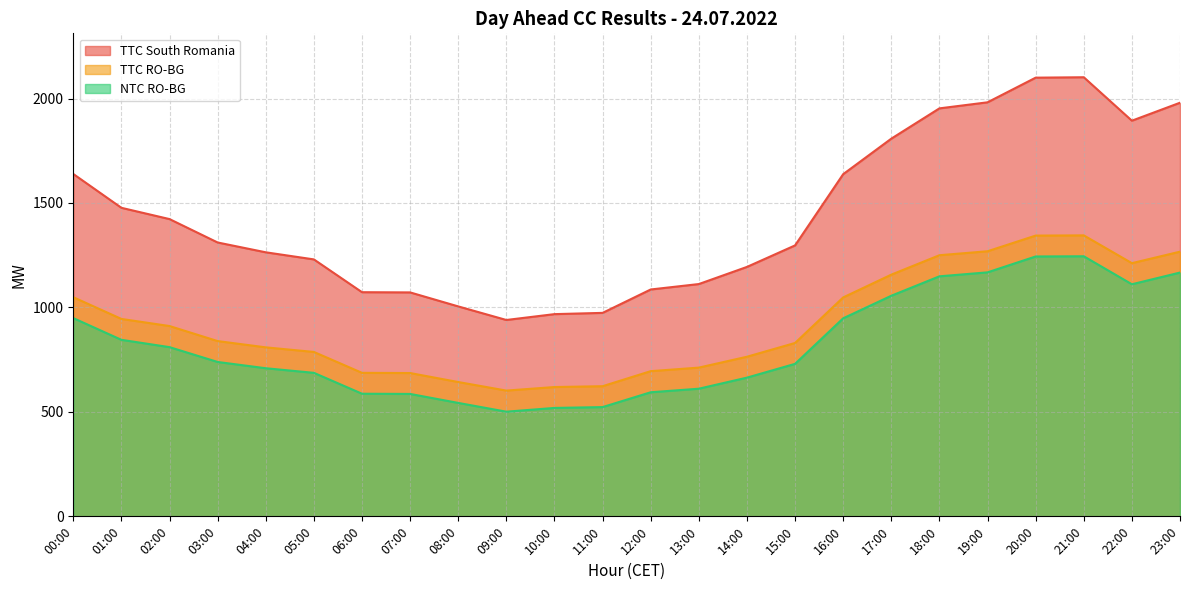

What position from the left is 05:00?

6